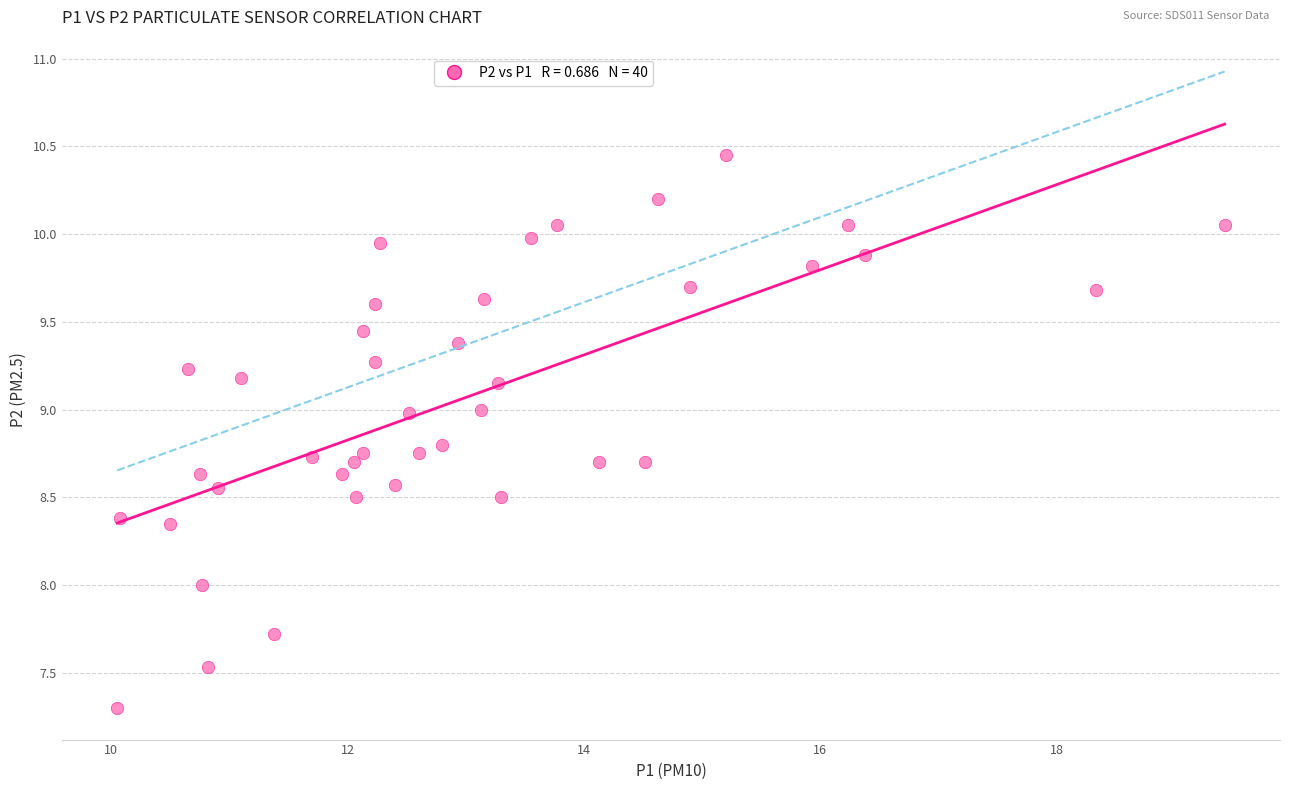

How many data points are displayed?

40